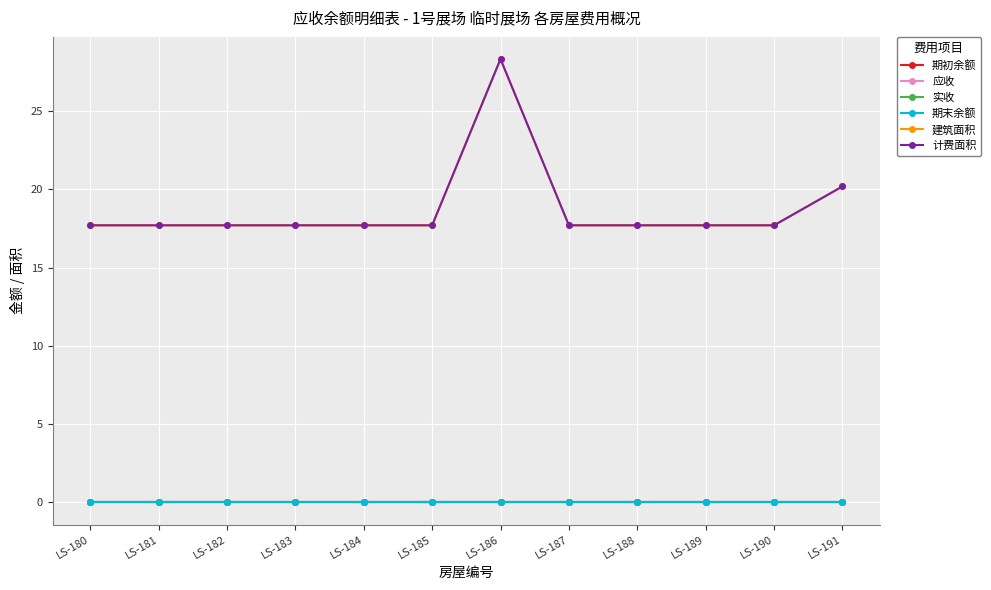

True or false: 应收 and 实收 intersect in this chart.

False